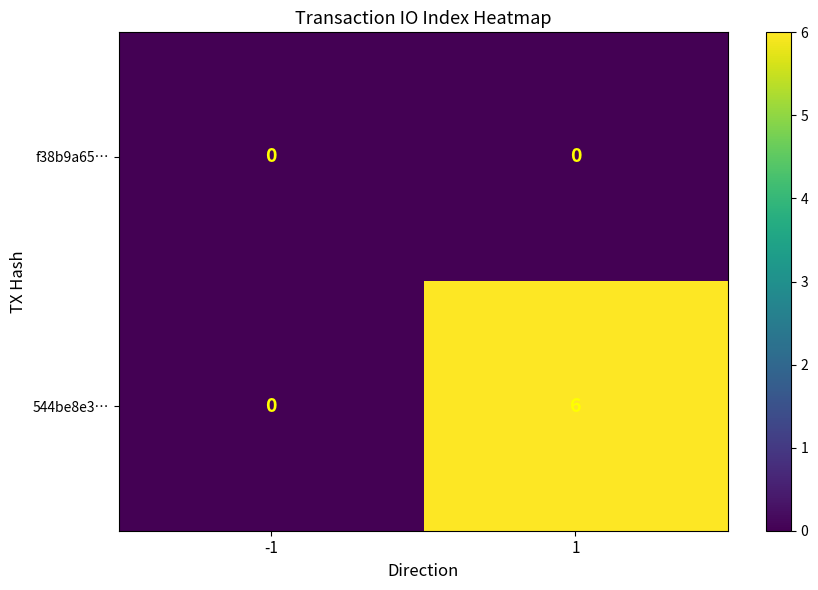

Rank the series by their maximum value, from highest to lowest.

544be8e3…, f38b9a65…